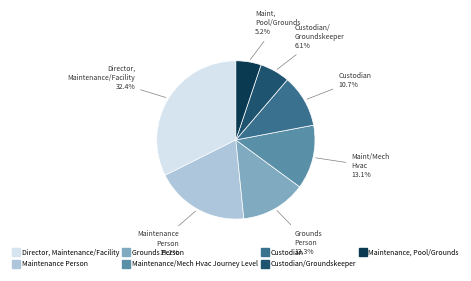

Does any single category account for the majority?

No